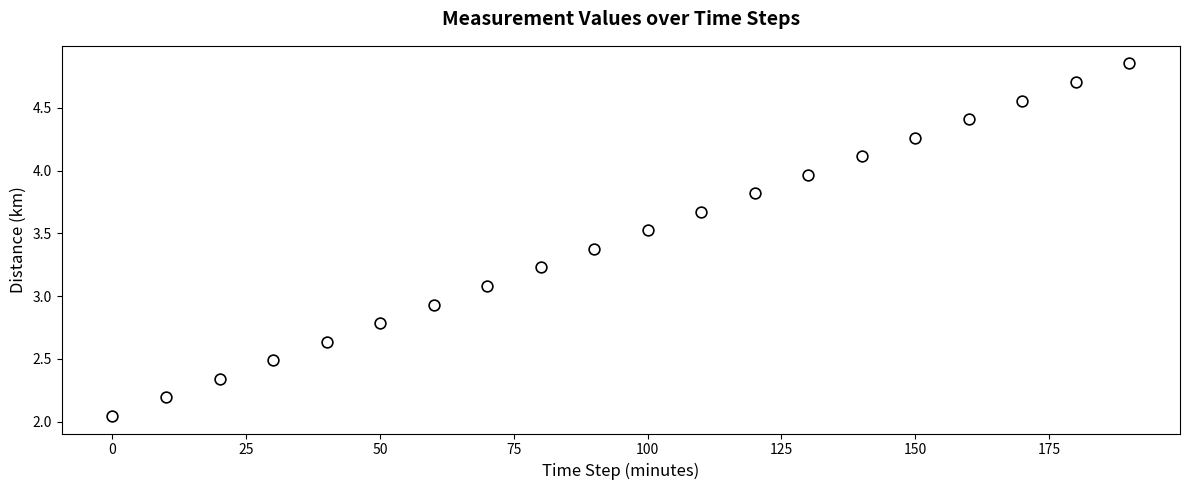

What is the range of Y values (max minus min)?

2.8